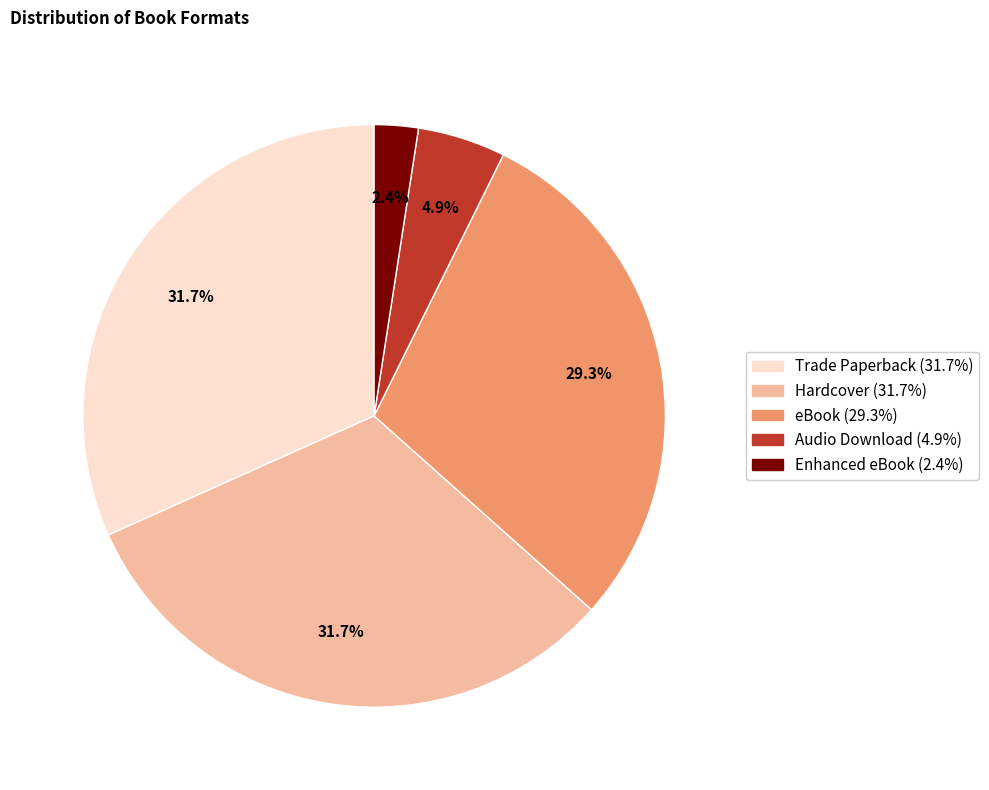

What is the ratio of the value at eBook to the value at Audio Download?

6.0